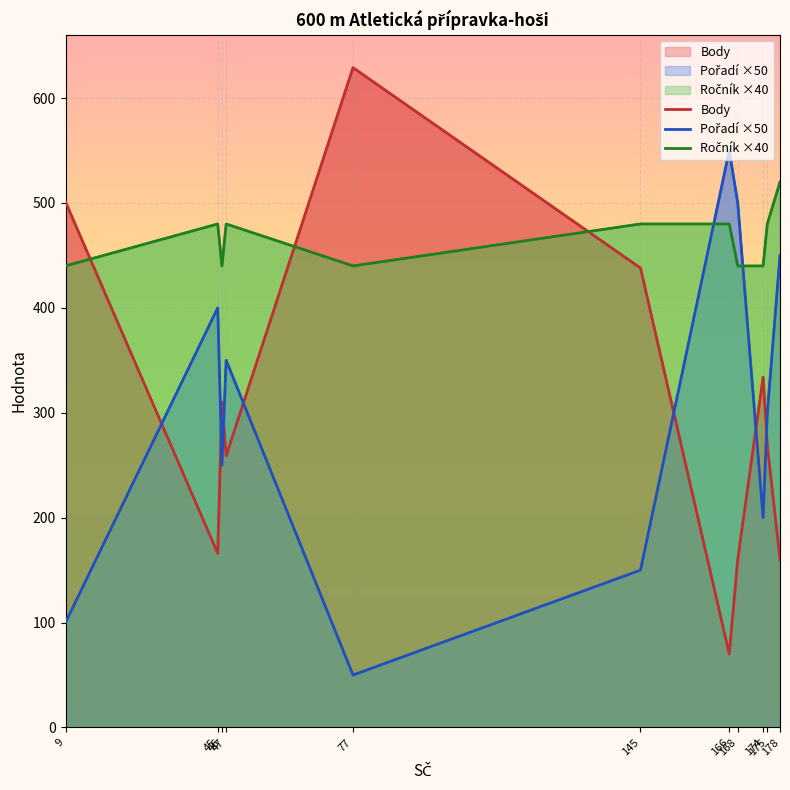

True or false: Pořadí ×50 has a value of 301 at 178.

False